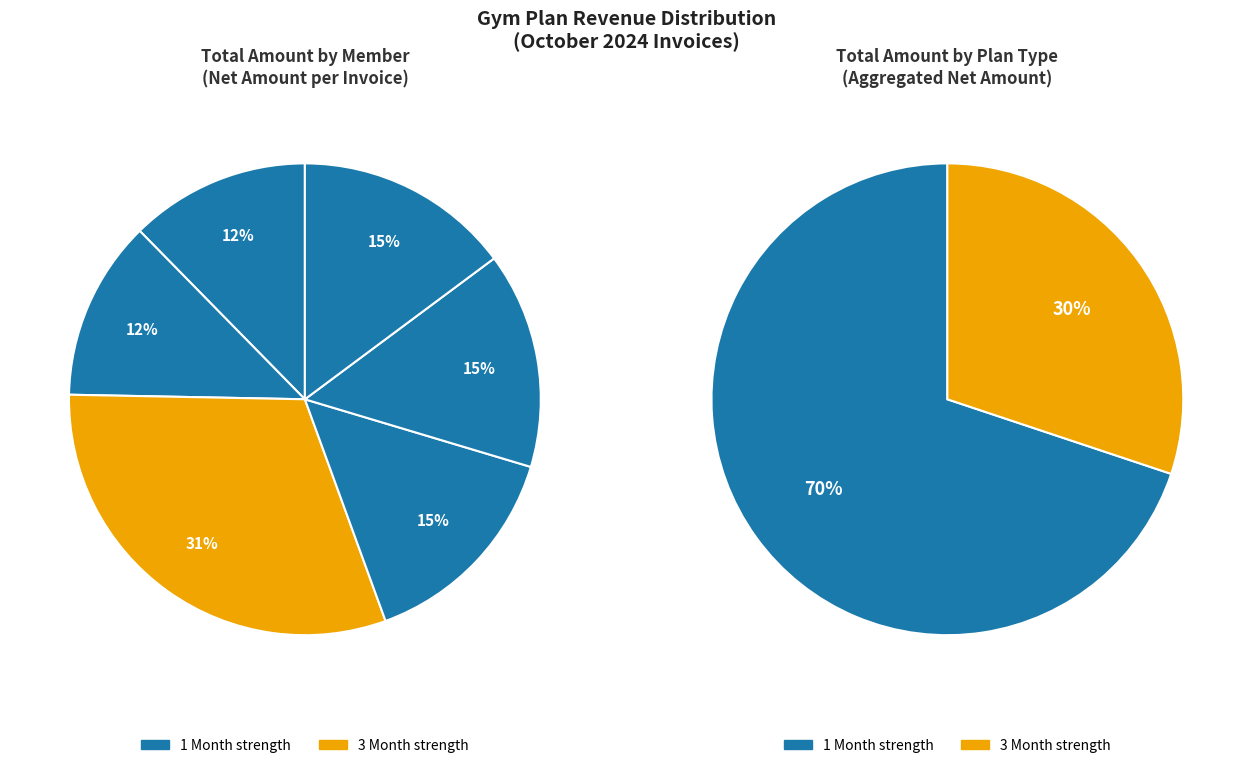

Is there a majority slice in this chart?

No